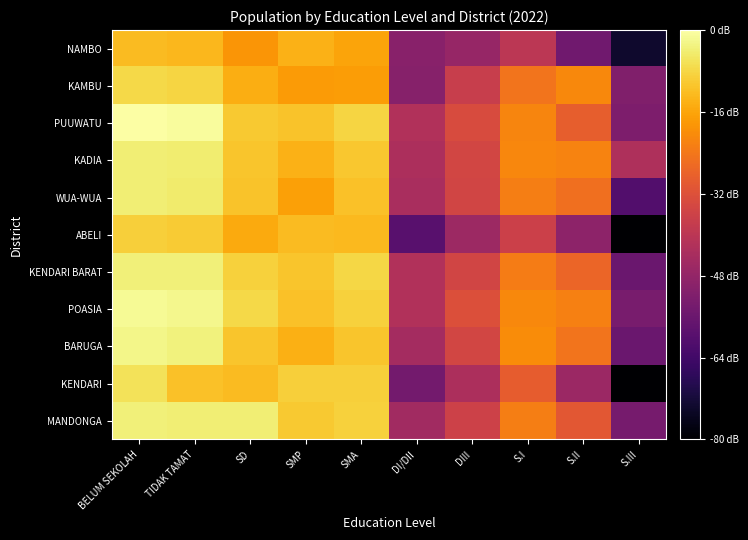

How many data points does each series have?

10